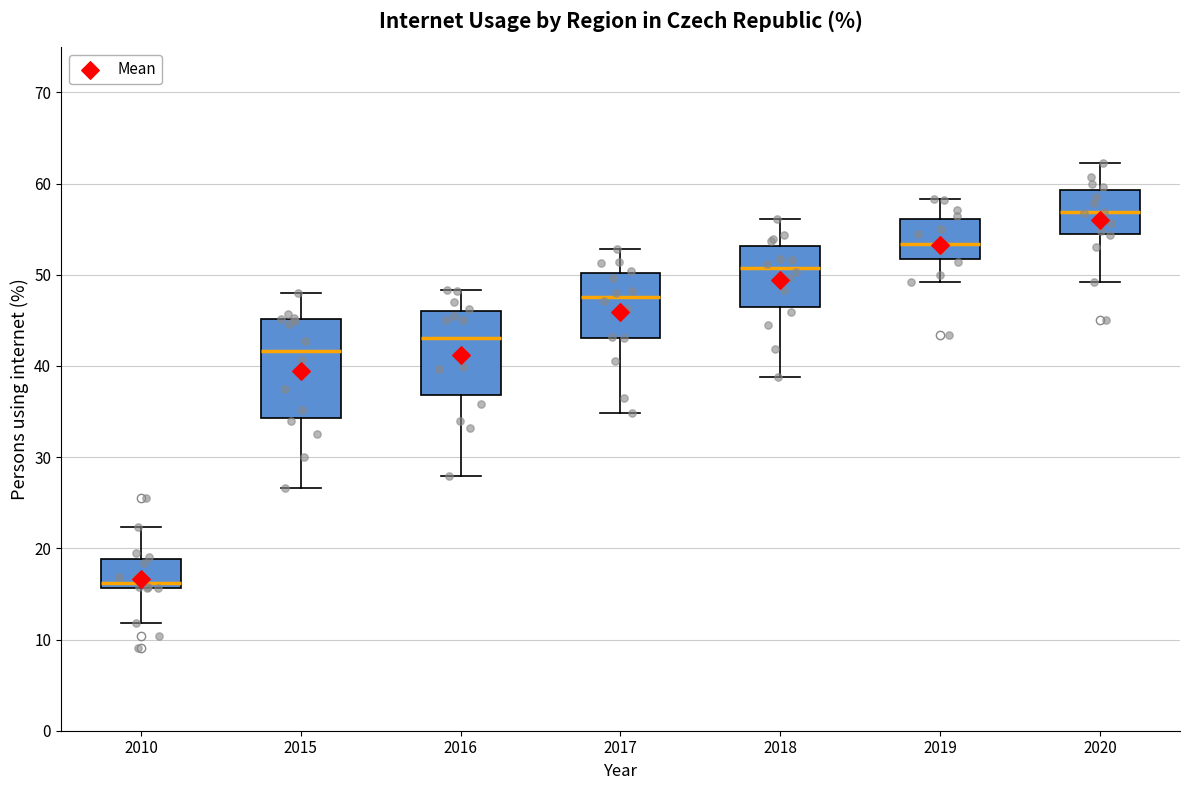

Which box has the lowest median line?

2010